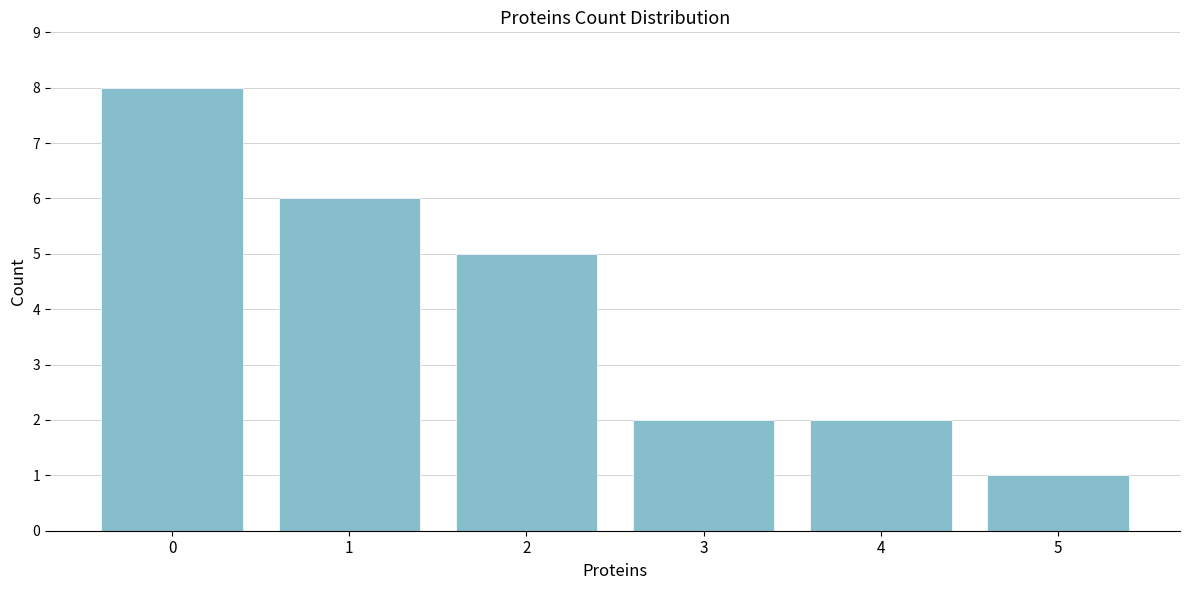

Reading right to left, extract all data points from this chart.

5=1	4=2	3=2	2=5	1=6	0=8